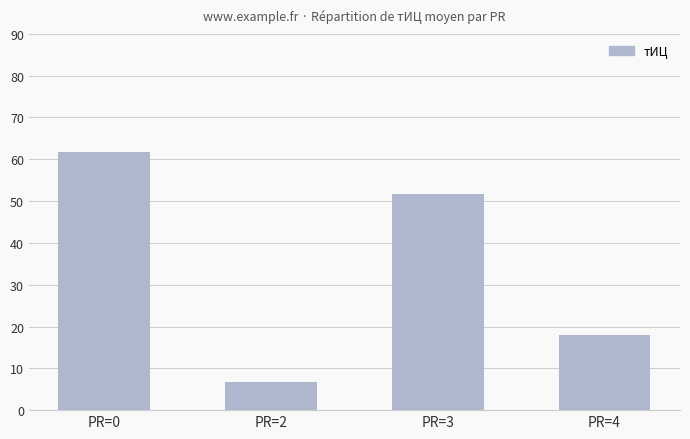

Count the number of values greater than 51.

2